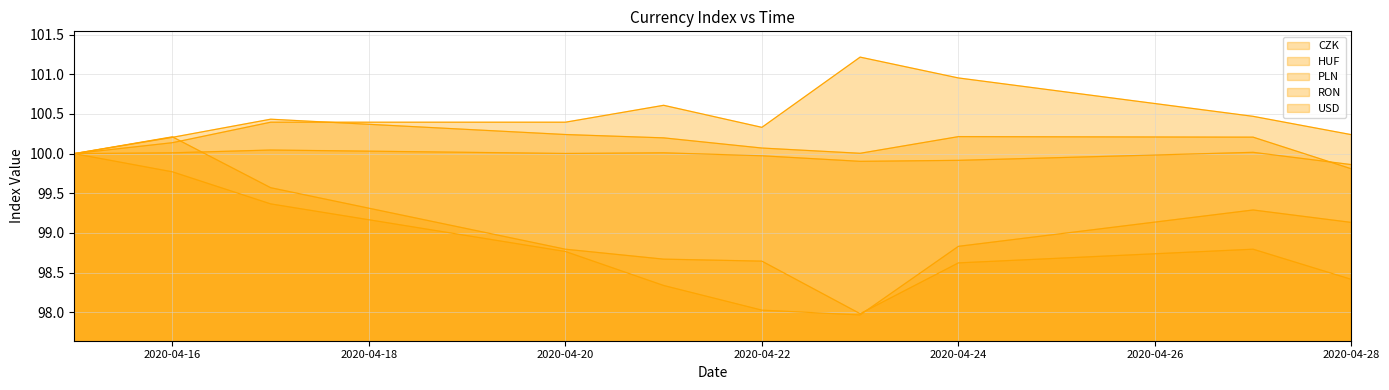

How many lines are shown in the chart?

5